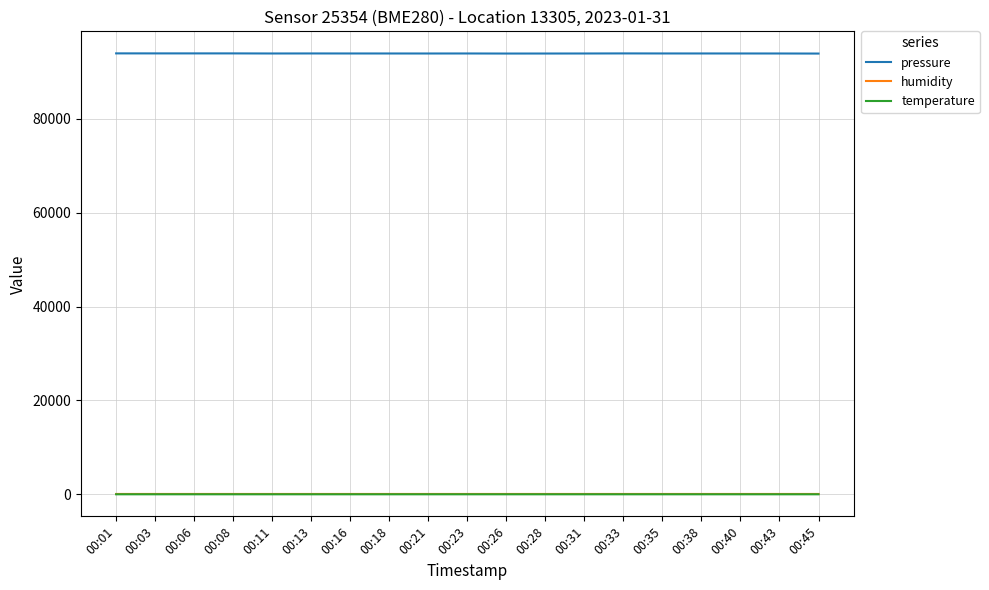

What is the maximum value for pressure?

93978.5